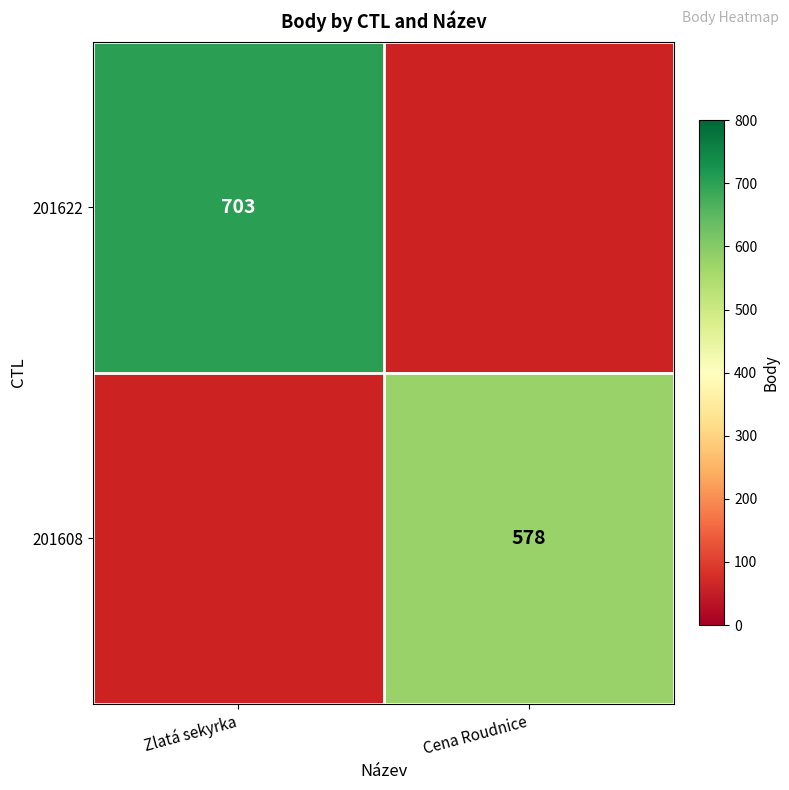

True or false: 201608 has a value of 343 at Cena Roudnice.

False